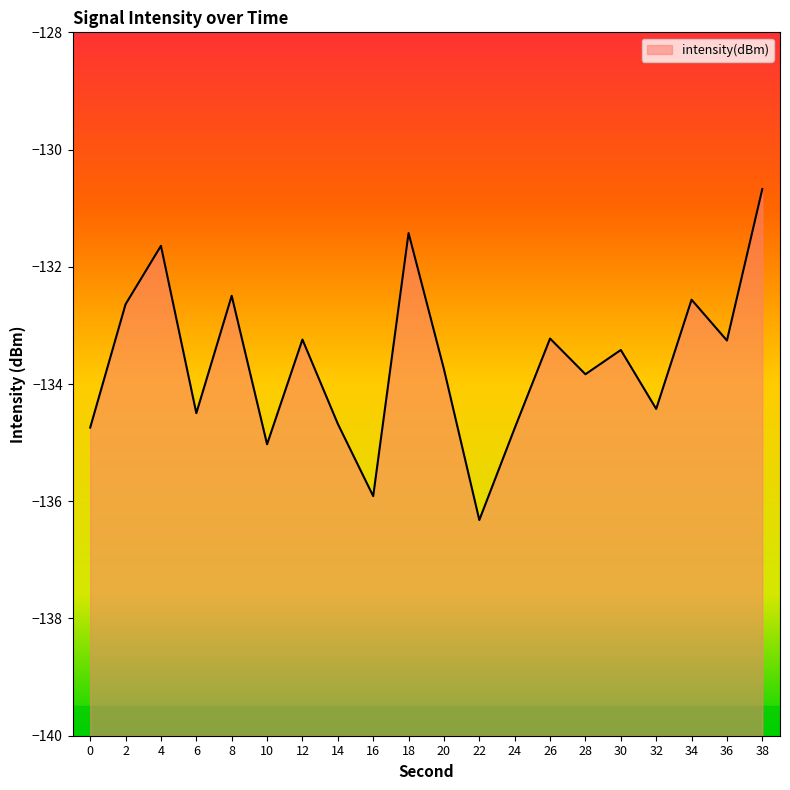

True or false: the data shows -39.8 at 20.

False